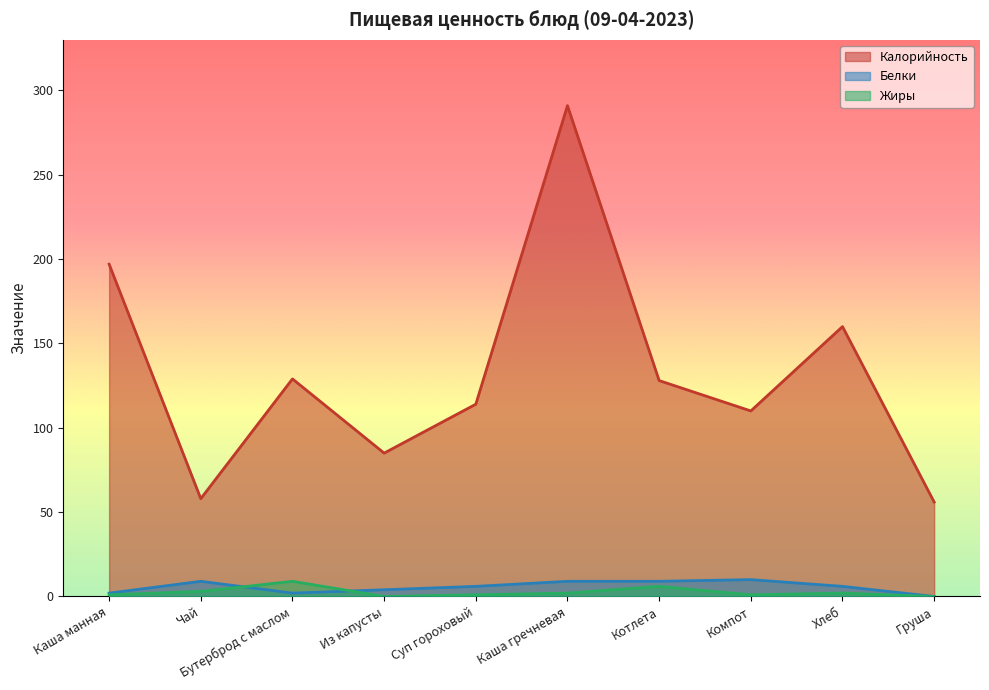

What position from the left is Груша?

10